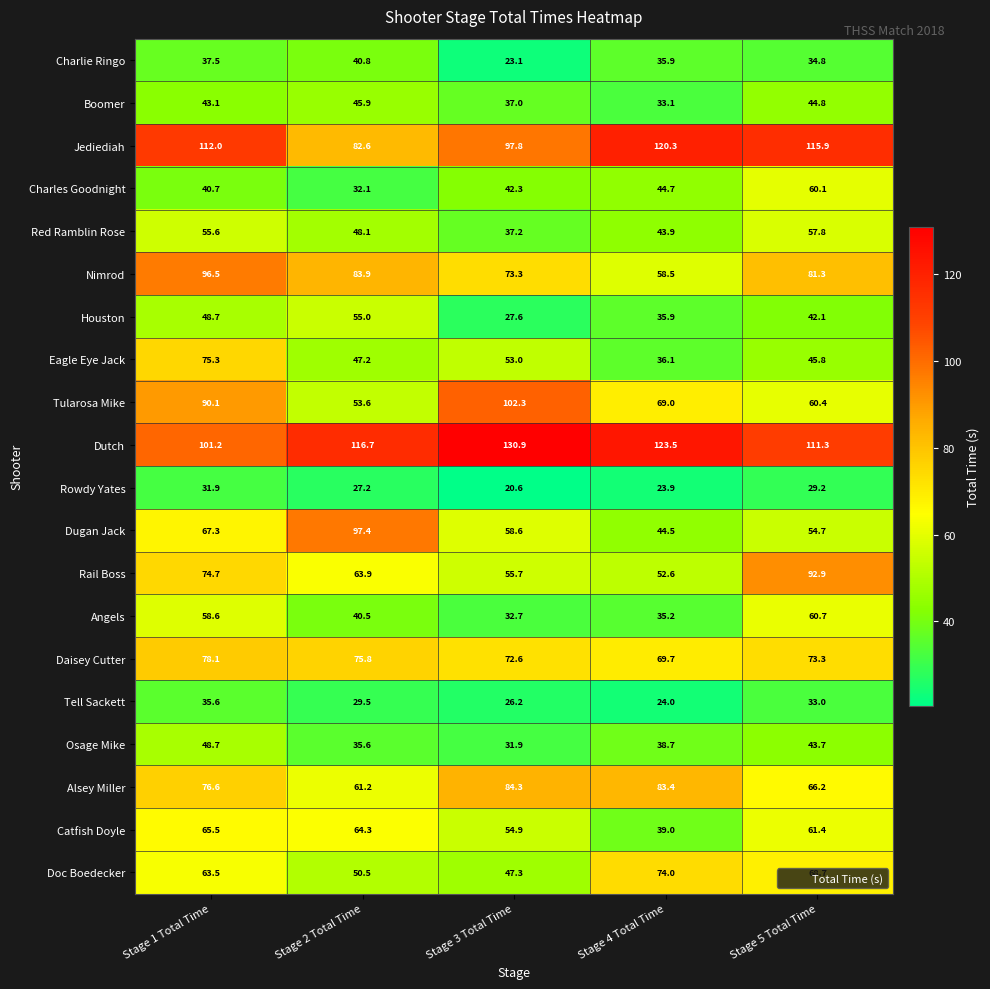

Is the value of Tularosa Mike at Stage 3 Total Time greater than the value of Alsey Miller at Stage 5 Total Time?

Yes